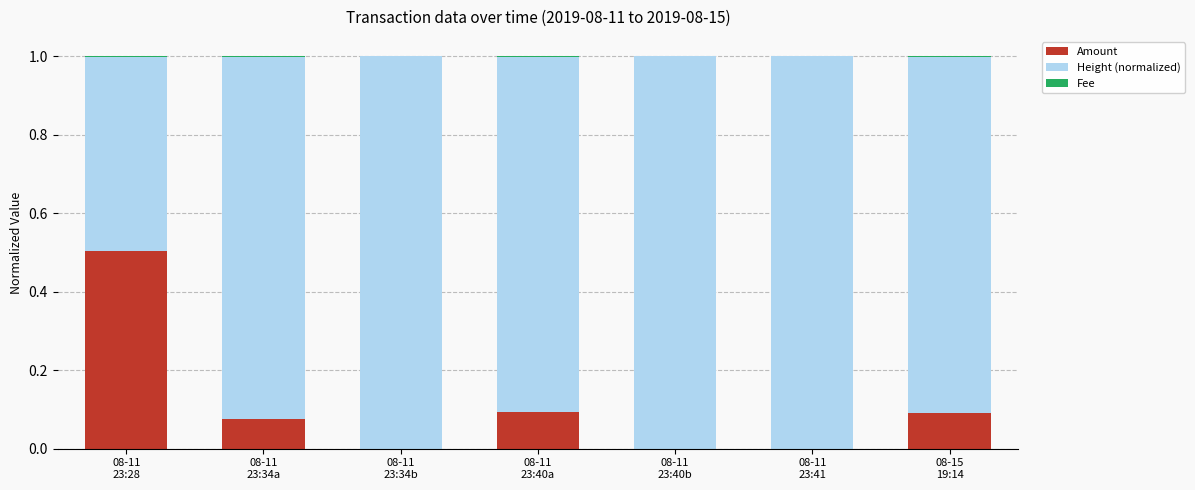

What is the maximum value for Amount?

0.5